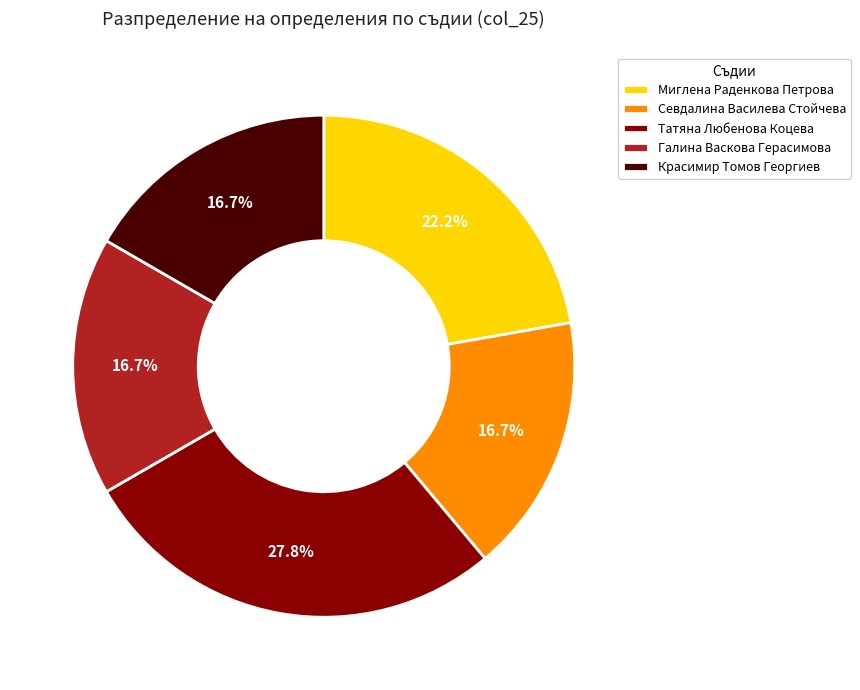

To the nearest percent, what portion does Галина Васкова Герасимова represent?

17%